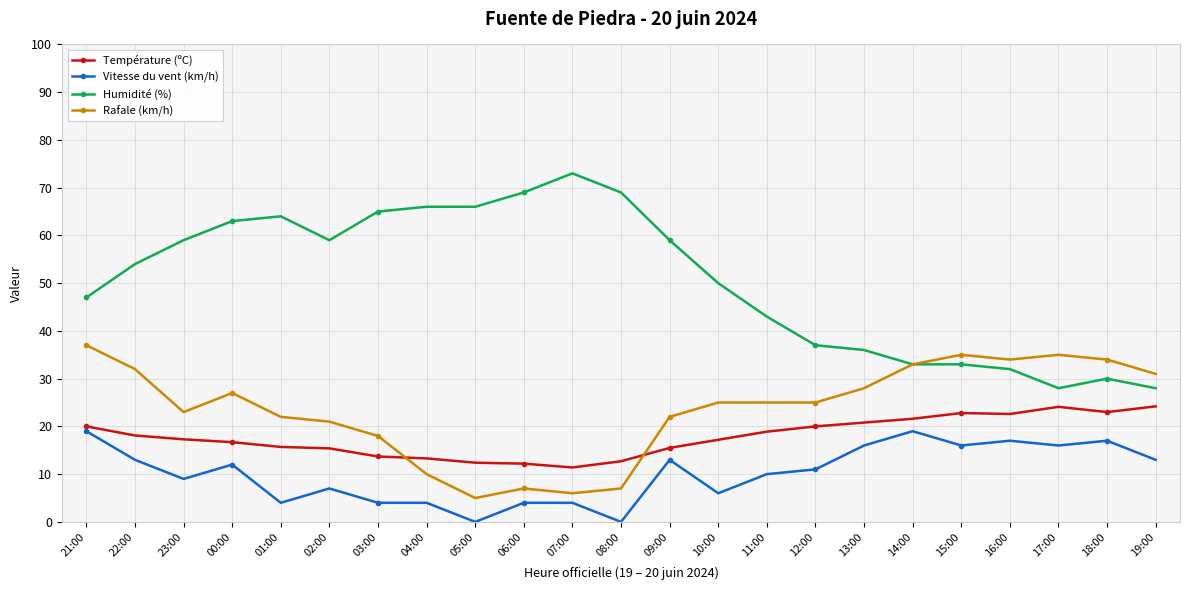

True or false: Température (ºC) and Humidité (%) intersect in this chart.

False